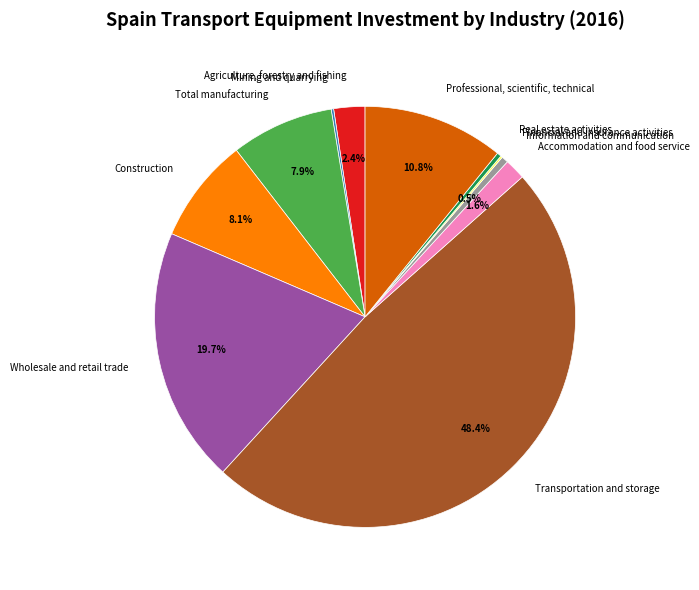

Which slice is the largest?

Transportation and storage